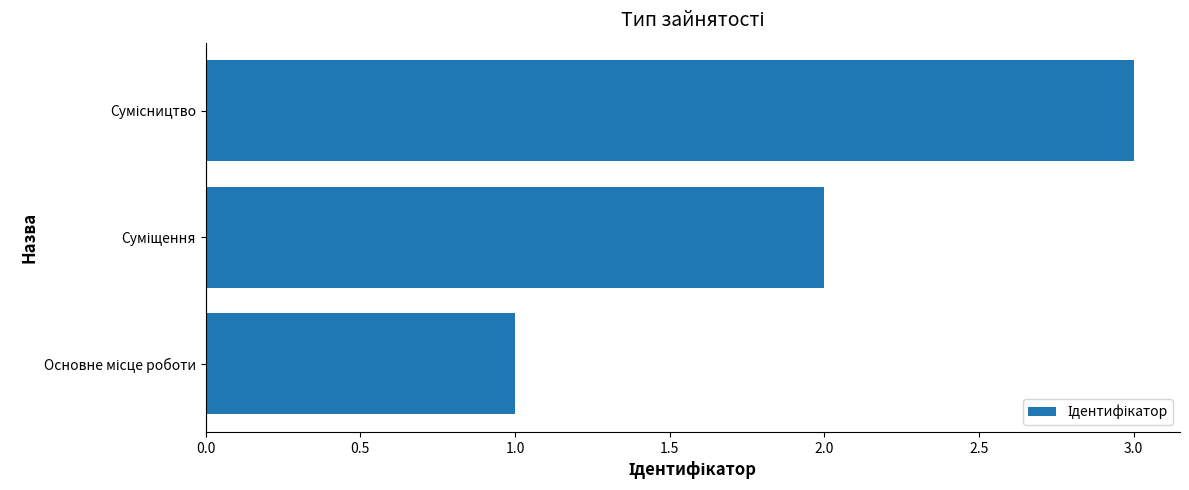

Count the number of categories in the chart.

3